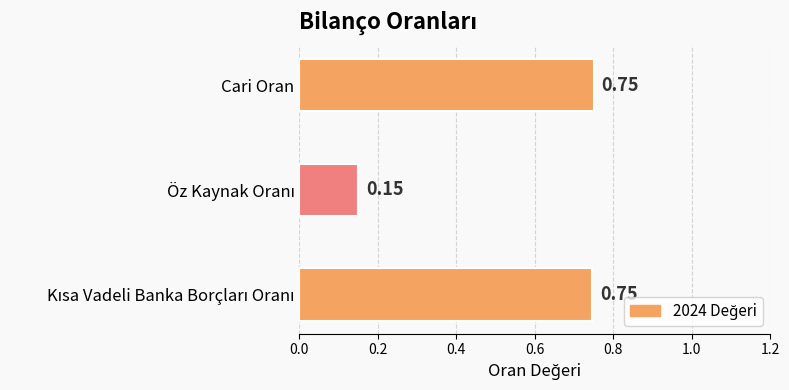

What is the difference between the maximum and minimum values?

0.6